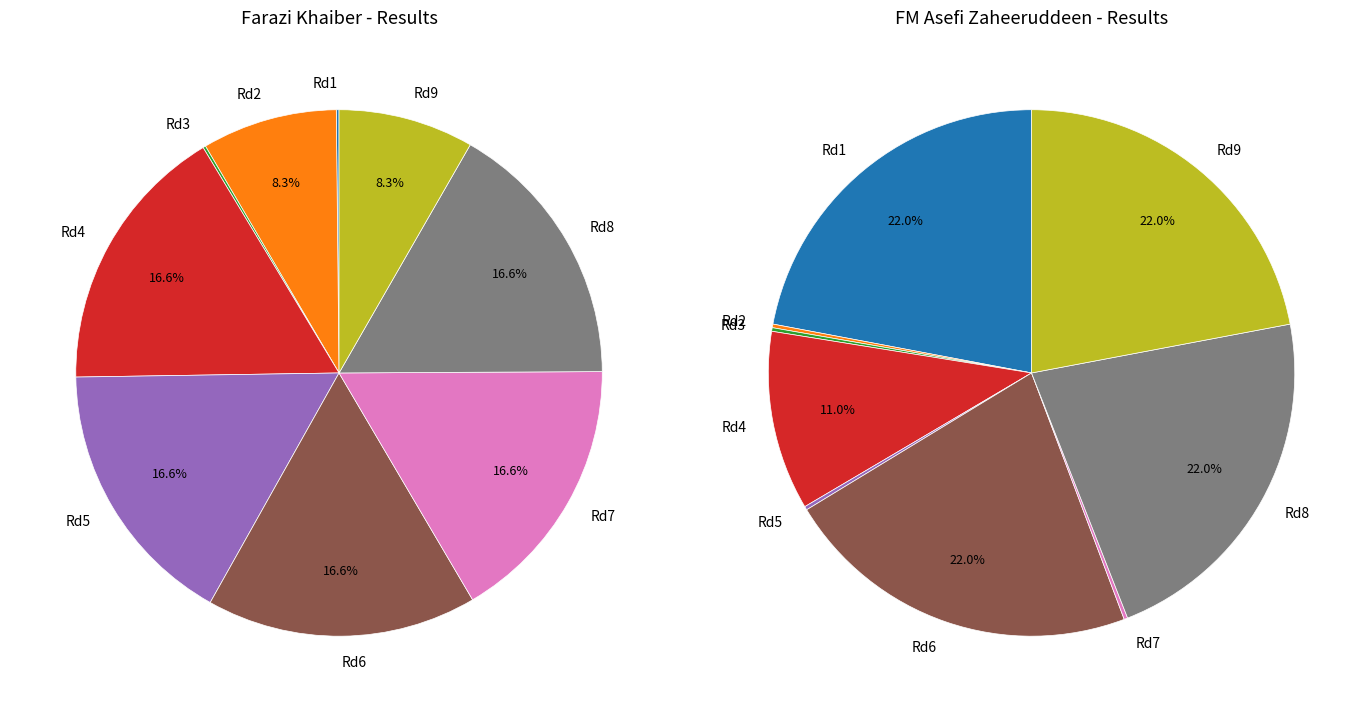

Is it true that 5 is 34% of the pie?

False